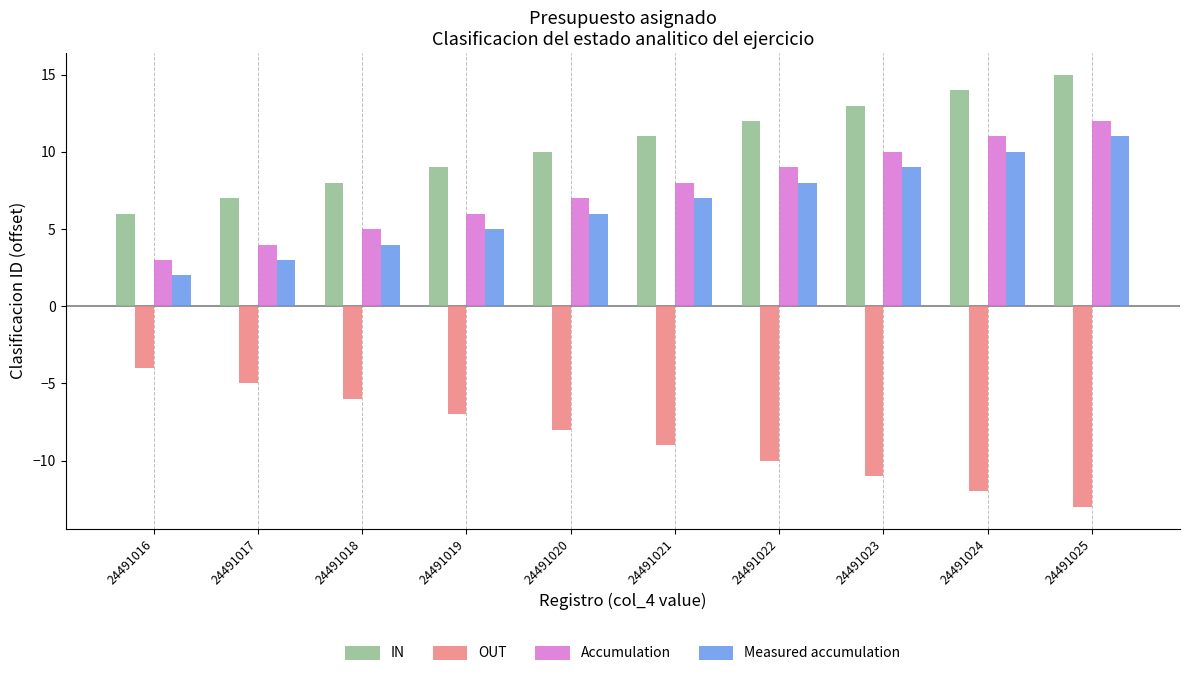

Where is IN nearest to the value 10?

24491020